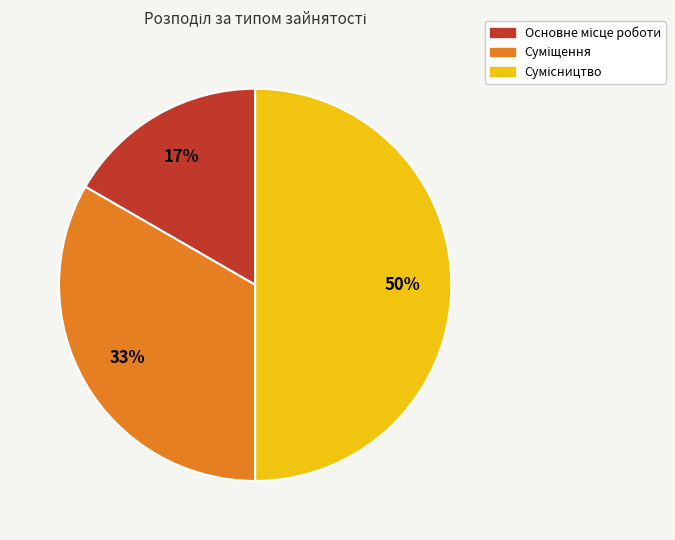

To the nearest percent, what is the average slice percentage?

33%